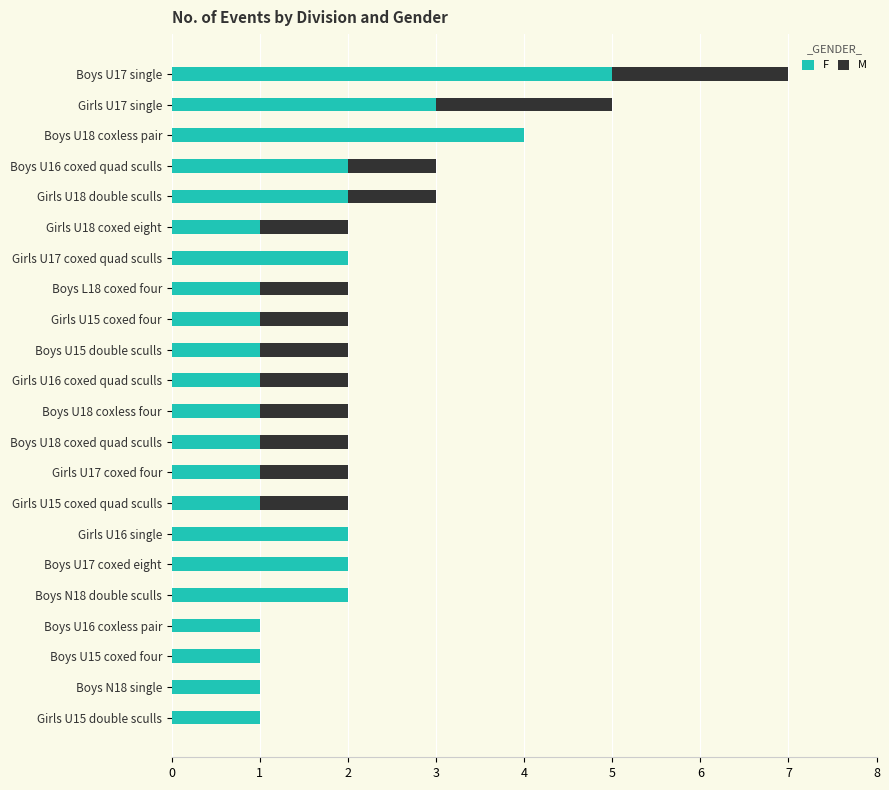

What is the maximum value for F?

5